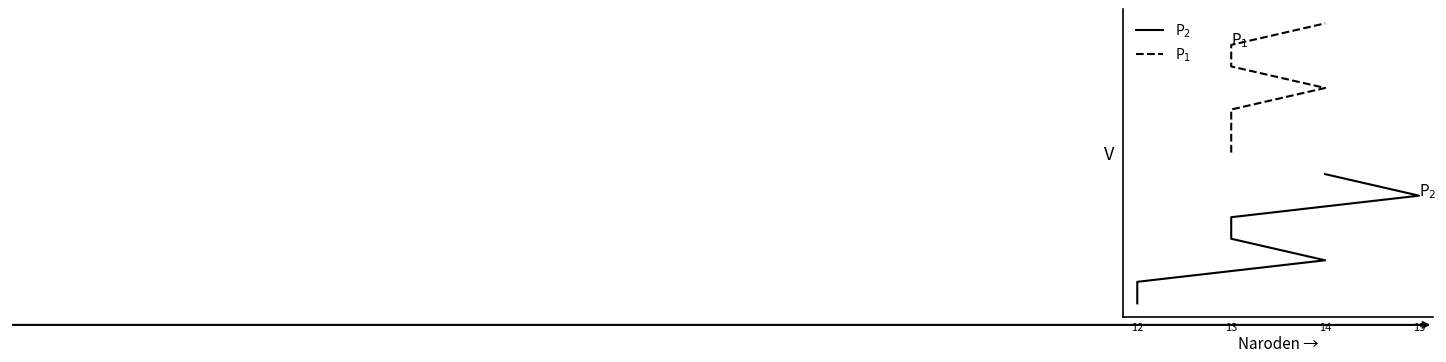

Rank the series at 13 from highest to lowest value.

P$_1$, P$_2$